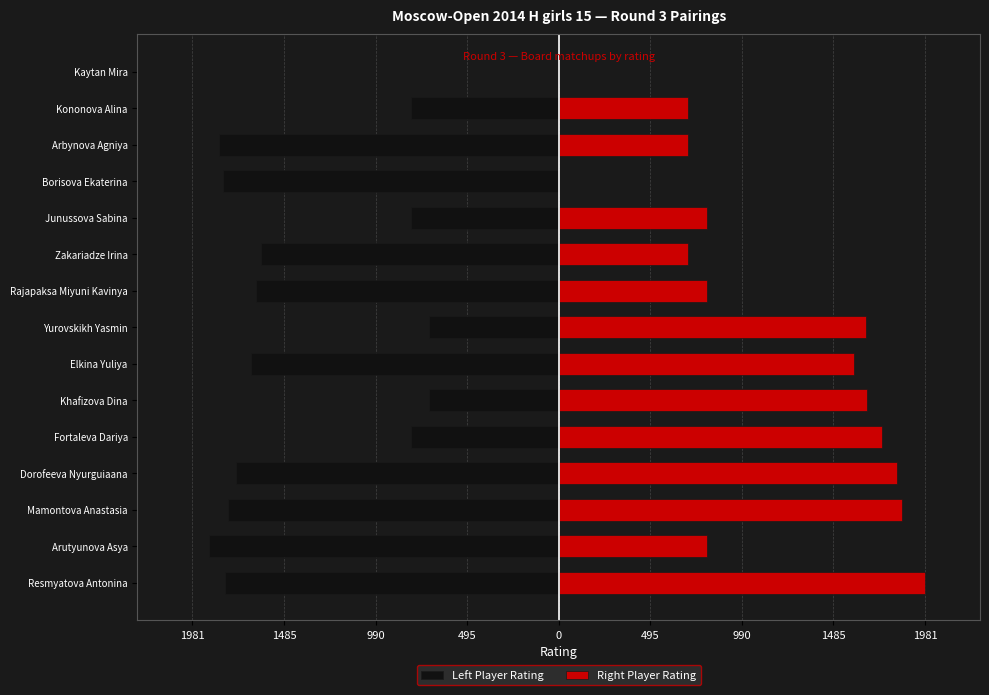

What is the average value of the Right Player Rating series?

1122